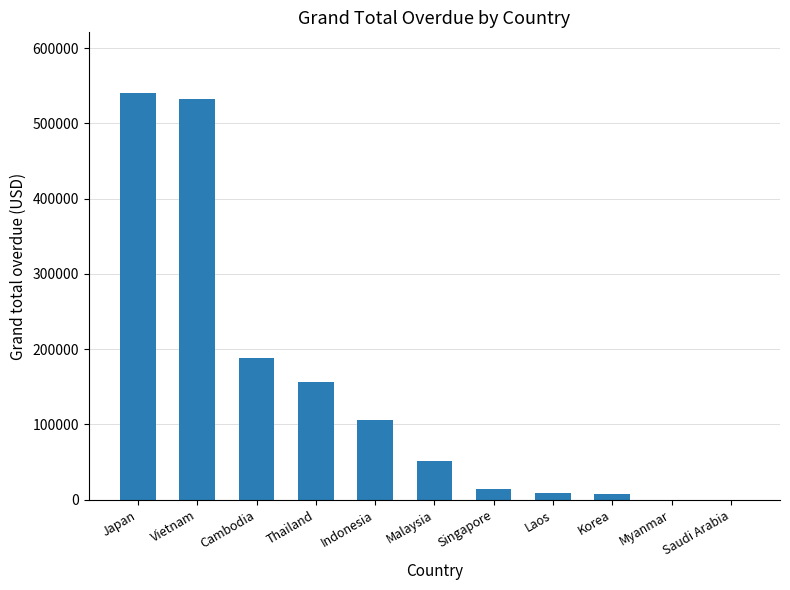

Are the bars horizontal?

No